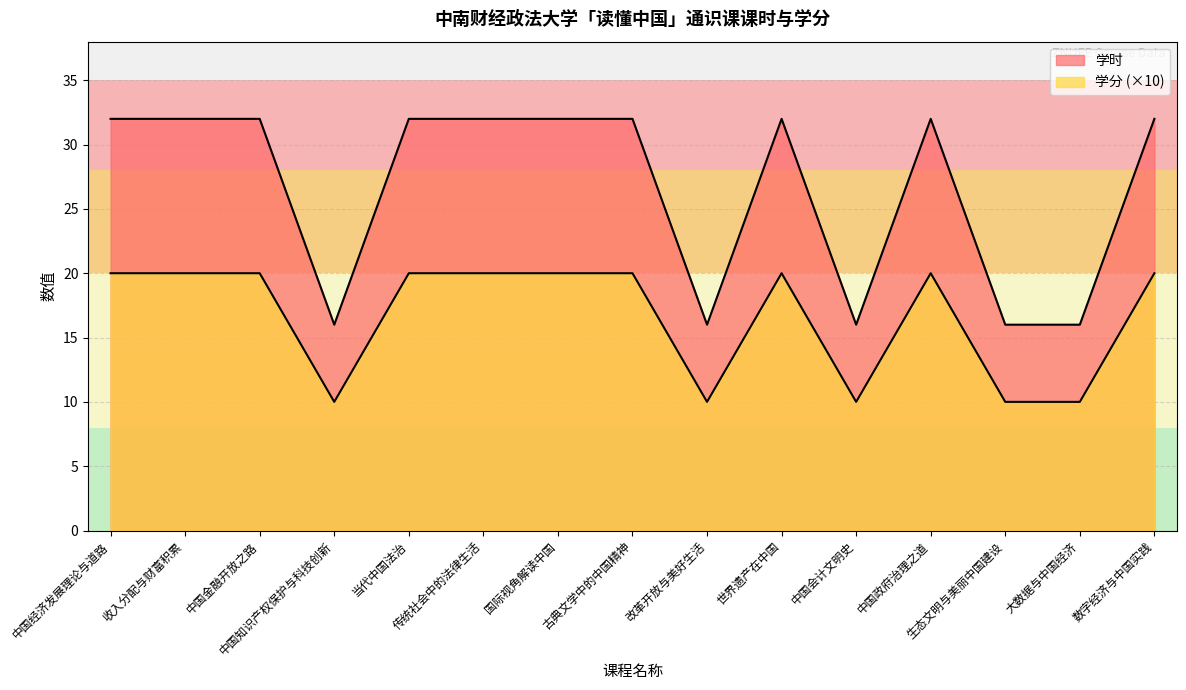

Which category has the lowest value in the 学分 series?

中国知识产权保护与科技创新